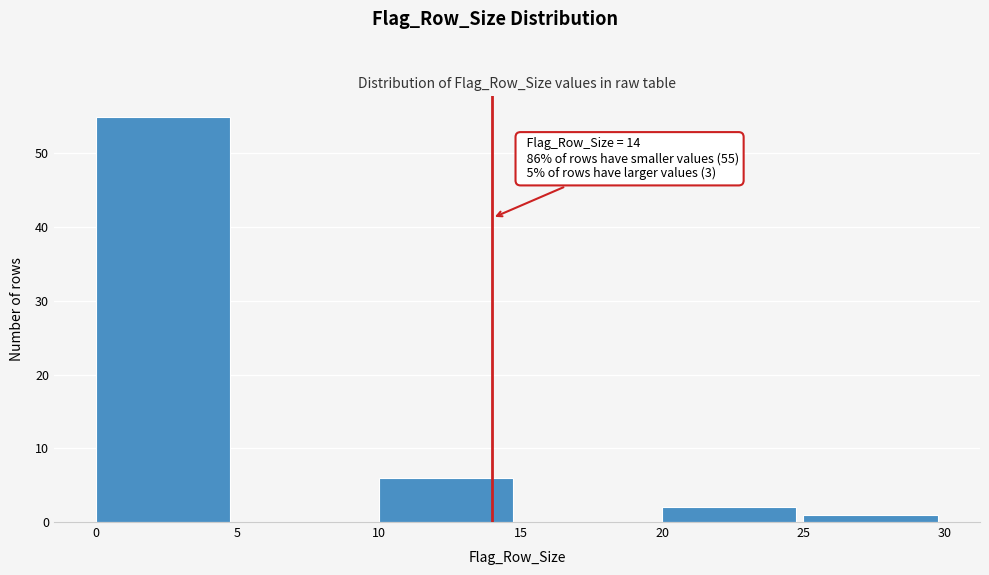

Over which range of the x-axis is the bar tallest?

0 to 5